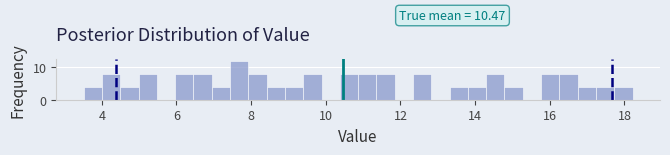

Around what value on the x-axis is the tallest bar? Give the approximate position of its centre, as read against the axis.

7.6